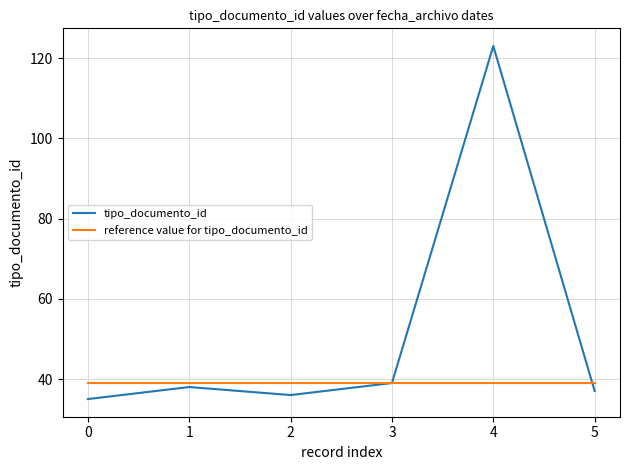

Rank the series by their average value, from lowest to highest.

reference value for tipo_documento_id, tipo_documento_id